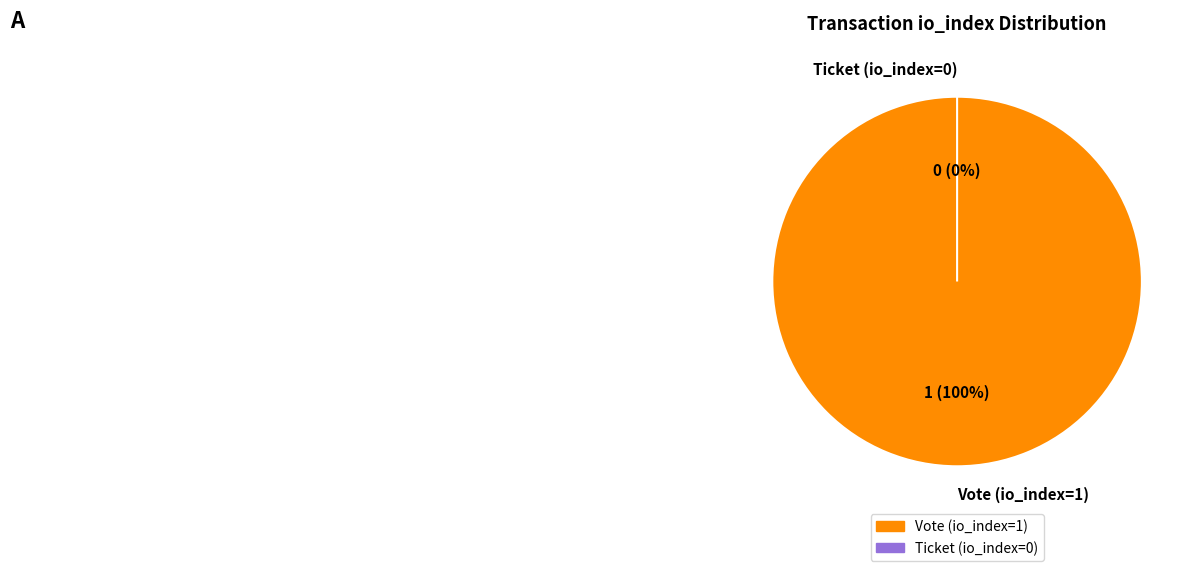

What percentage is the Vote (io_index=1) slice, to the nearest percent?

100%